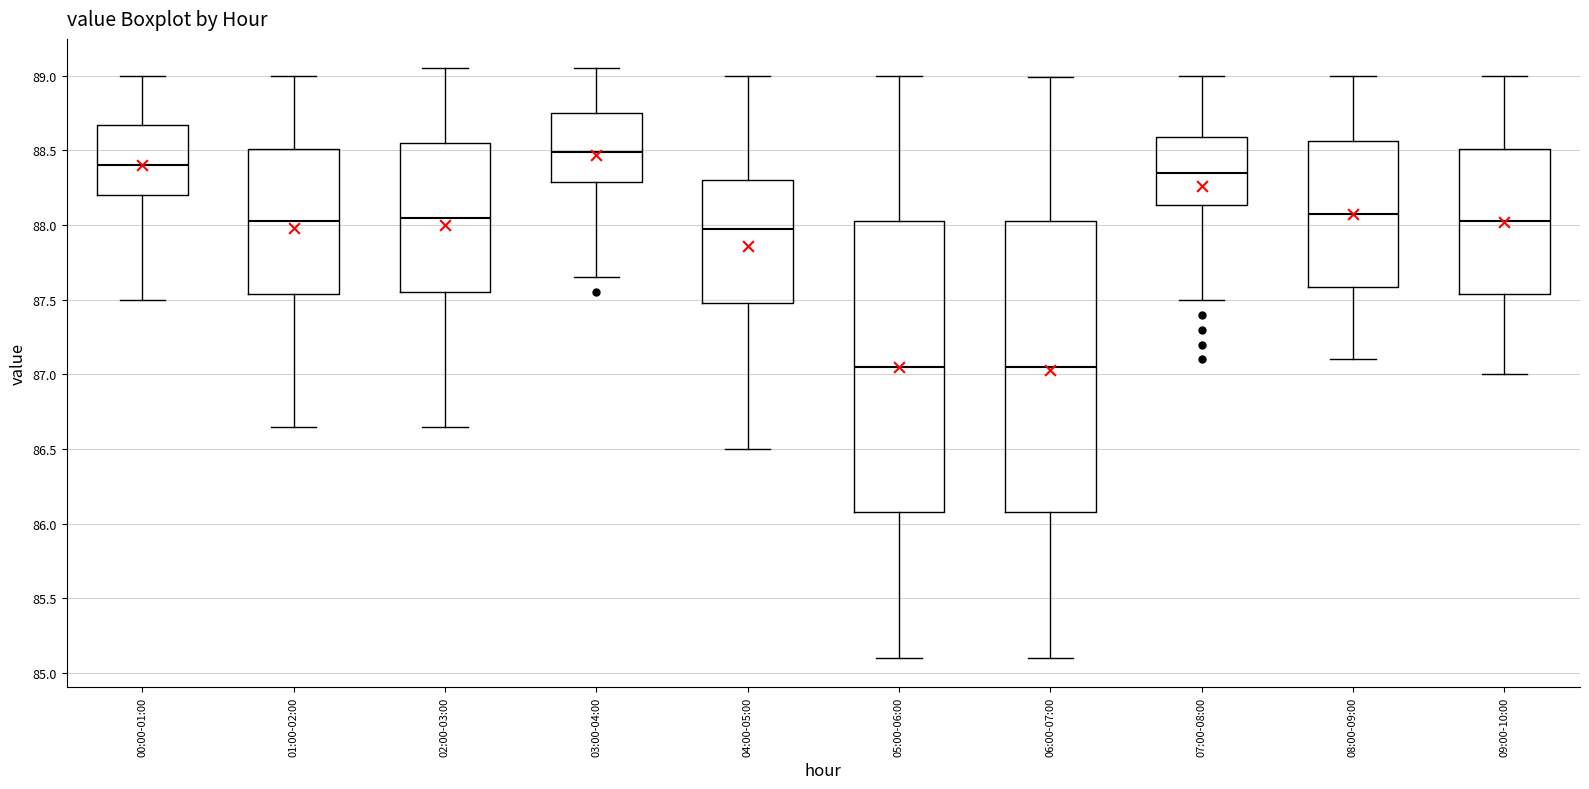

Where does the upper whisker of the box for 05:00-06:00 end on the y-axis? The values are not printed on the chart, so give them approximately, as read against the axis.

89.00